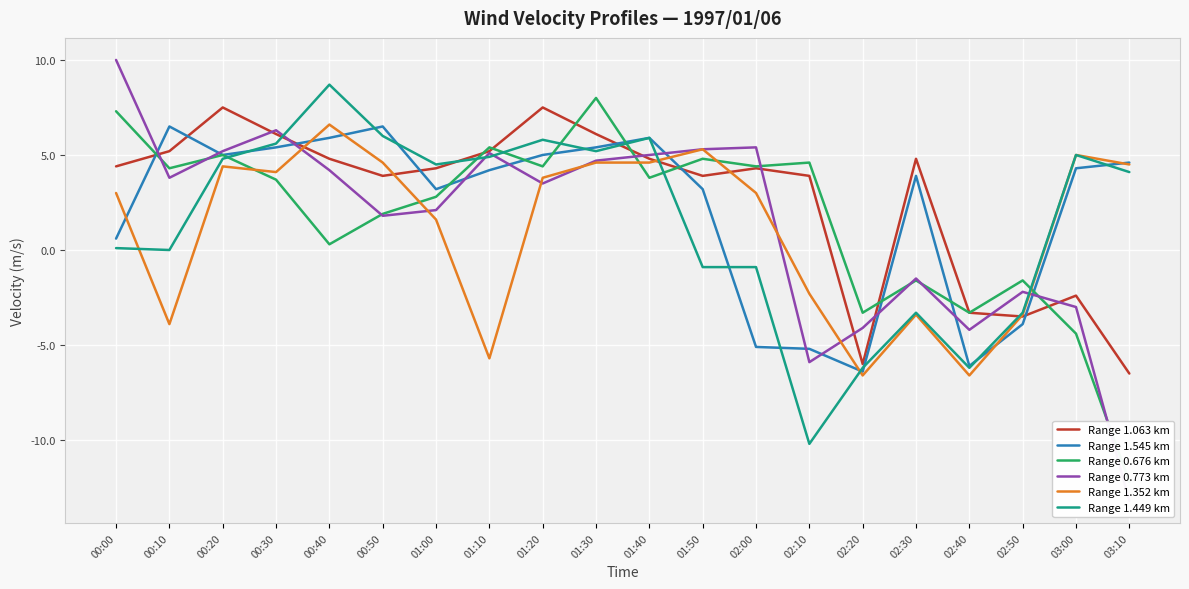

Is this an area chart (filled region under the line)?

No